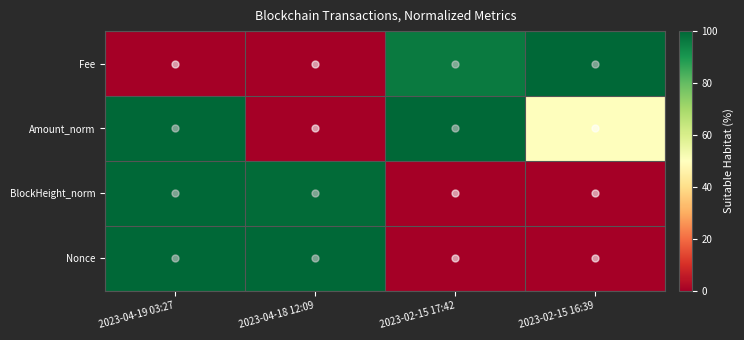

Rank the series at 2023-04-19 03:27 from lowest to highest value.

Fee, Amount_norm, BlockHeight_norm, Nonce